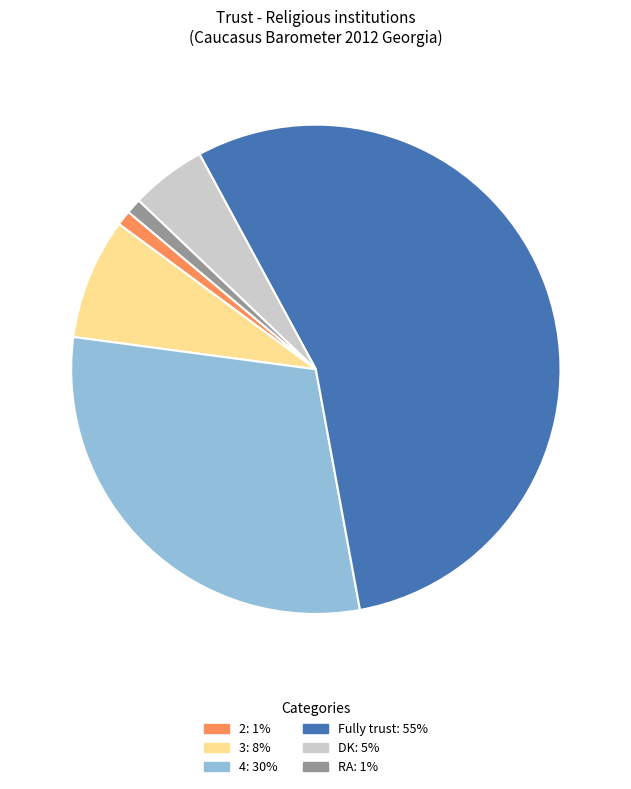

Count the number of slices in the pie.

6